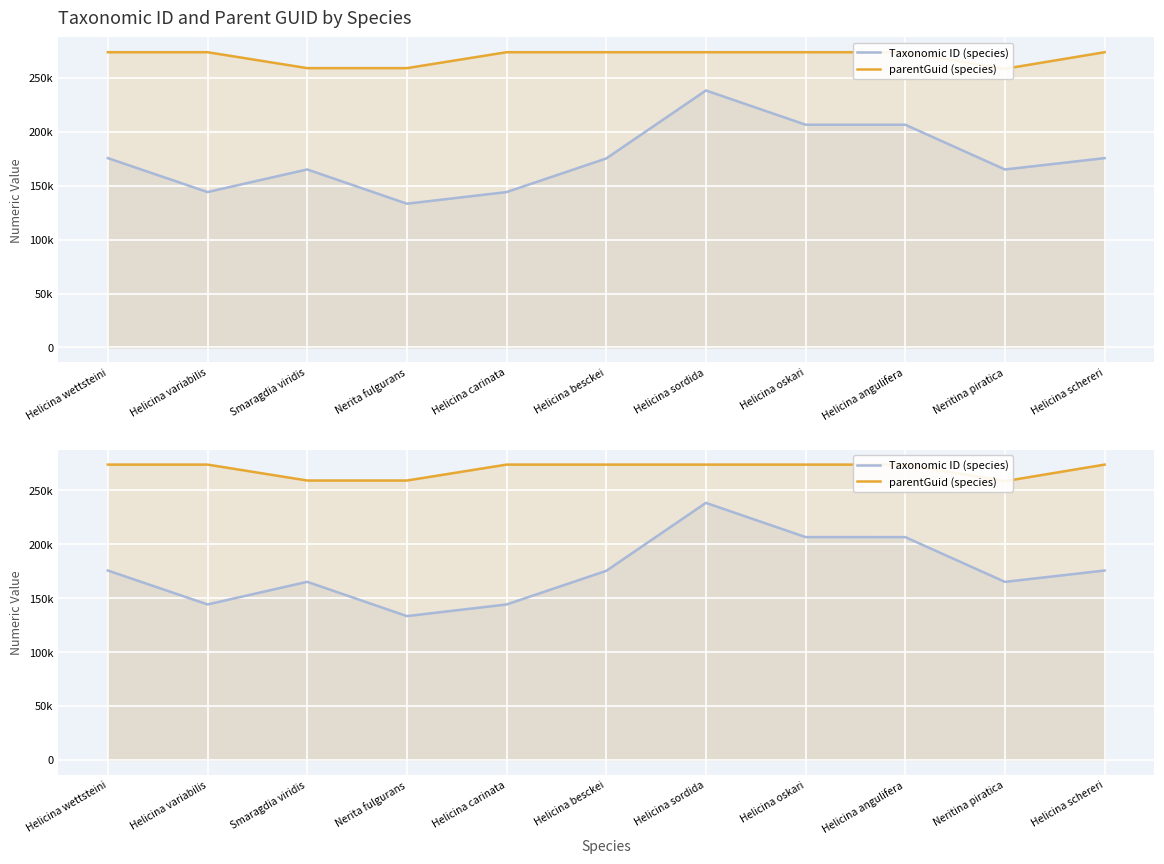

Where is the first local minimum for parentGuid (species)?

Smaragdia viridis